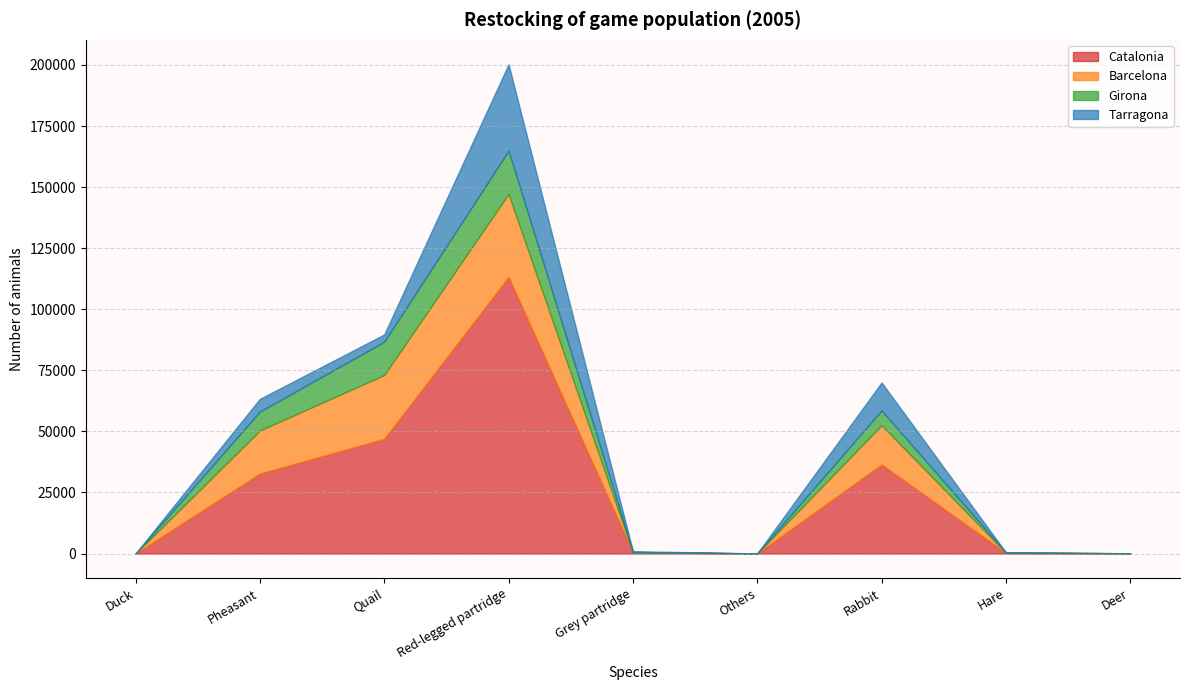

How many data points in Tarragona are above 300?

4